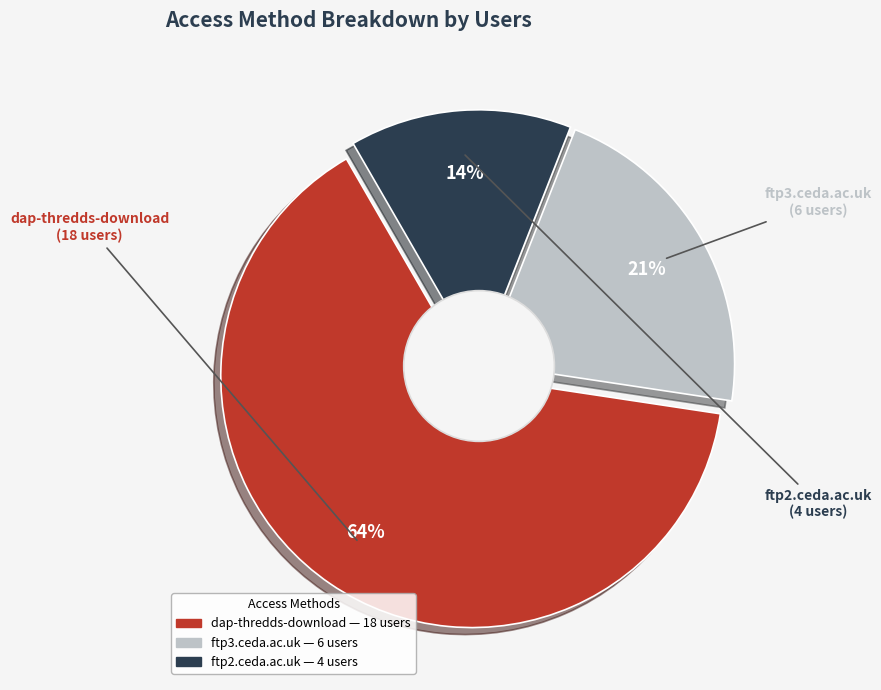

Is the sum of dap-thredds-download and ftp3.ceda.ac.uk greater than half?

Yes